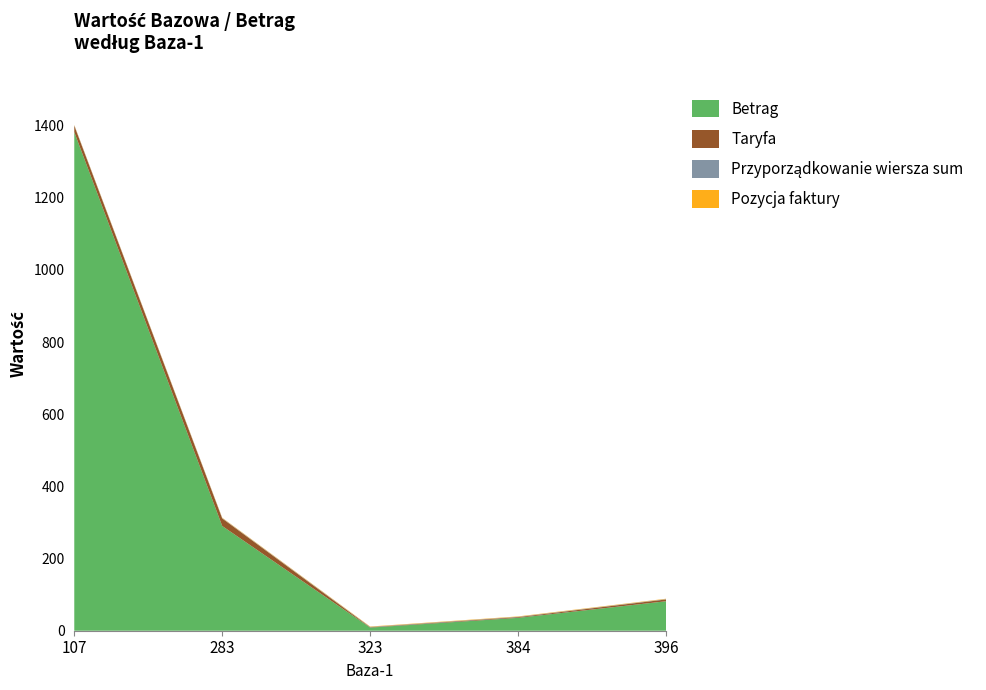

Reading left to right, what are all the values shown in this chart?

Betrag: 1381.9	290.2	8.7	35.7	81.7
Taryfa: 18.0	21.0	1.0	2.0	5.0
Przyporządkowanie wiersza sum: 1.0	1.0	1.0	1.0	1.0
Pozycja faktury: 1.0	1.0	1.0	1.0	1.0